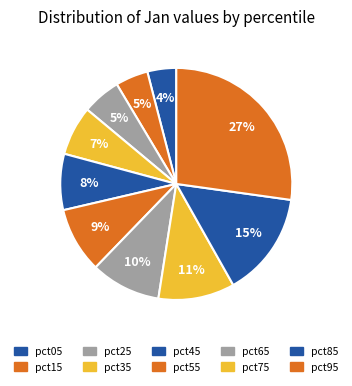

To the nearest percent, what percentage of the pie is pct35?

7%